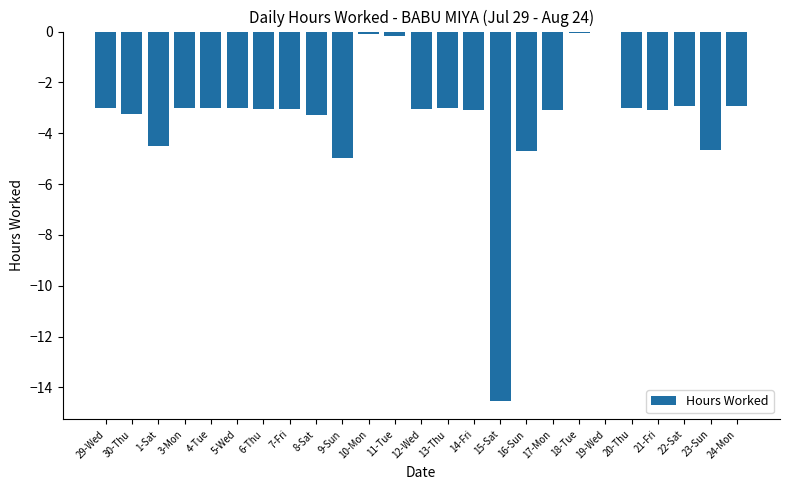

The chart shows a value of -4.9 at 24-Mon. True or false?

False